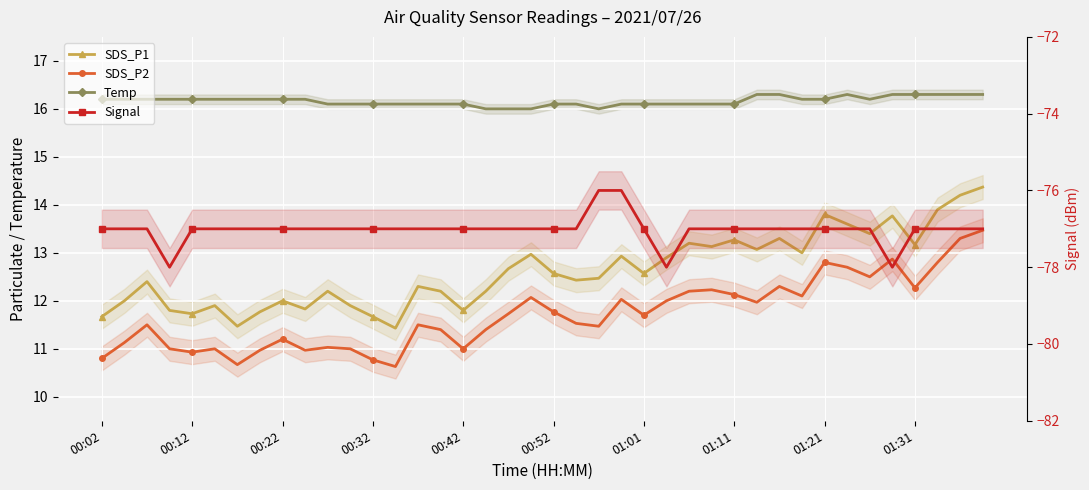

True or false: Signal and SDS_P1 intersect in this chart.

False